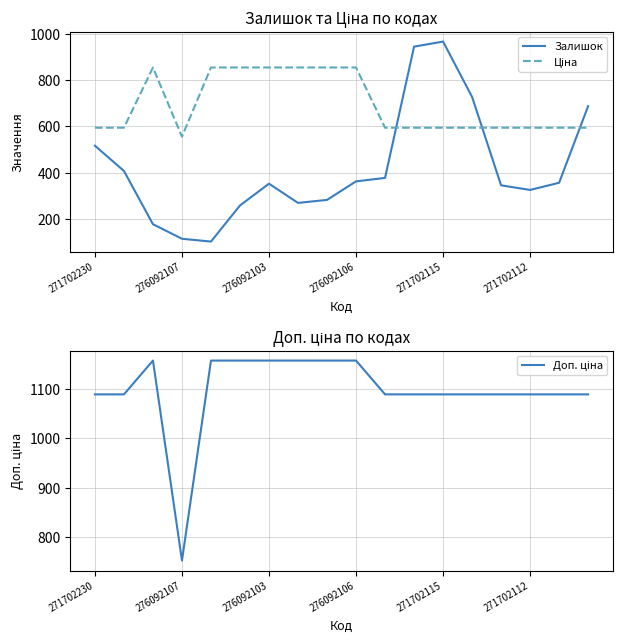

How many values in the Ціна series are below 593?

1